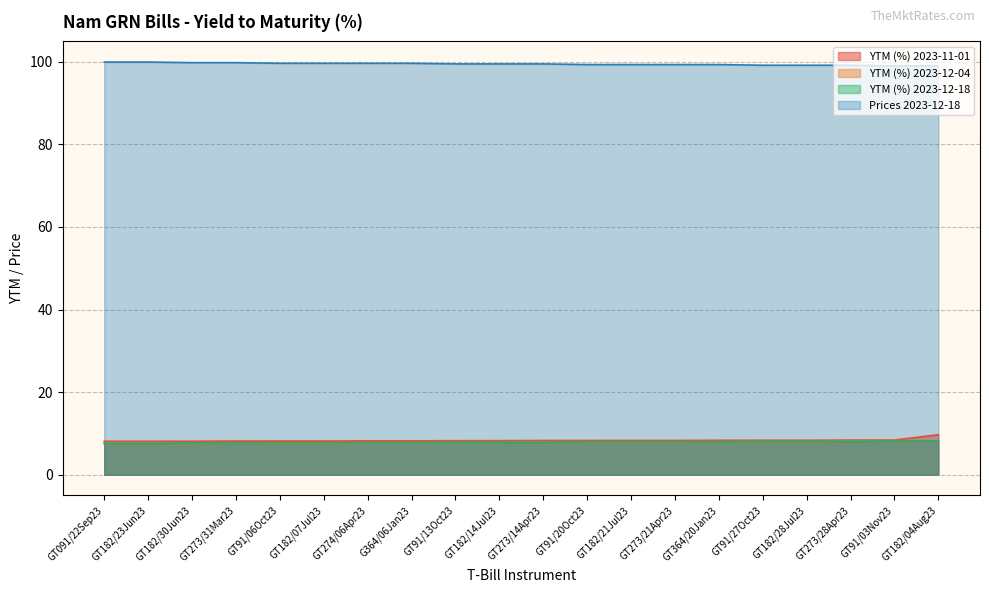

List the labels in order of YTM (%) 2023-12-18 value, largest first.

GT91/03Nov23, GT182/04Aug23, GT91/27Oct23, GT182/28Jul23, GT273/28Apr23, GT91/20Oct23, GT182/21Jul23, GT273/21Apr23, GT364/20Jan23, GT91/13Oct23, GT182/14Jul23, GT273/14Apr23, GT91/06Oct23, GT182/07Jul23, GT274/06Apr23, G364/06Jan23, GT182/30Jun23, GT273/31Mar23, GT091/22Sep23, GT182/23Jun23